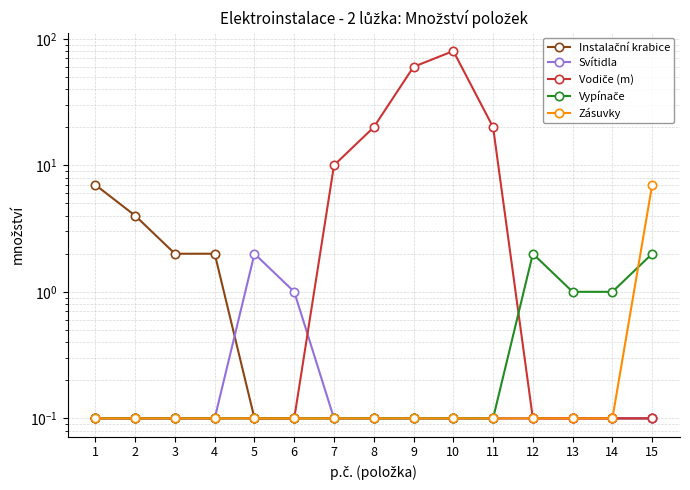

What is the average value of the Vodiče (m) series?

12.7